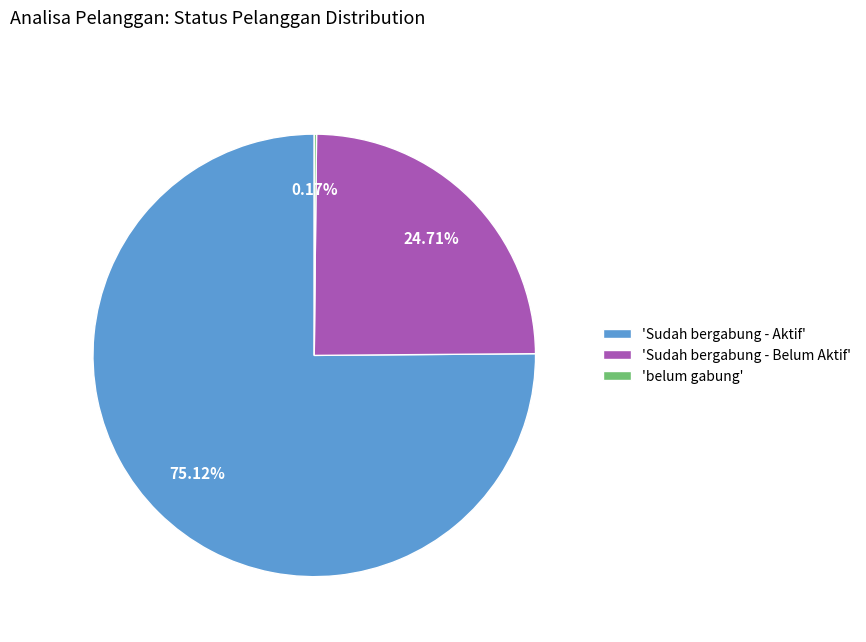

Which slice is the largest?

'Sudah bergabung - Aktif'